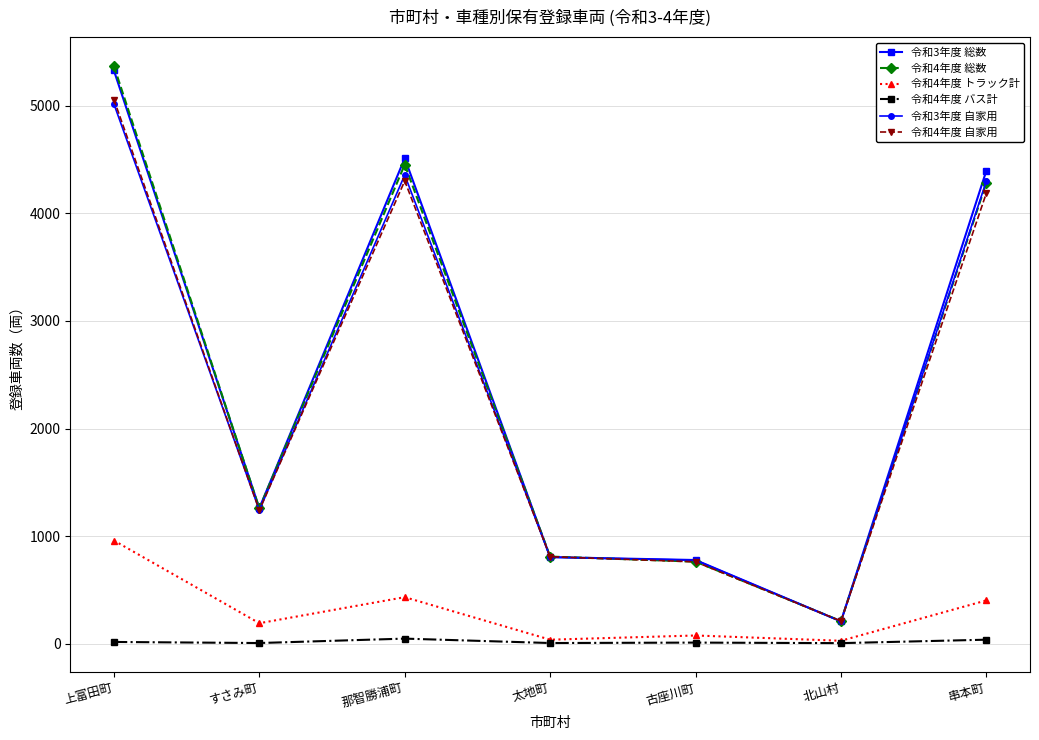

How many data points does each series have?

7